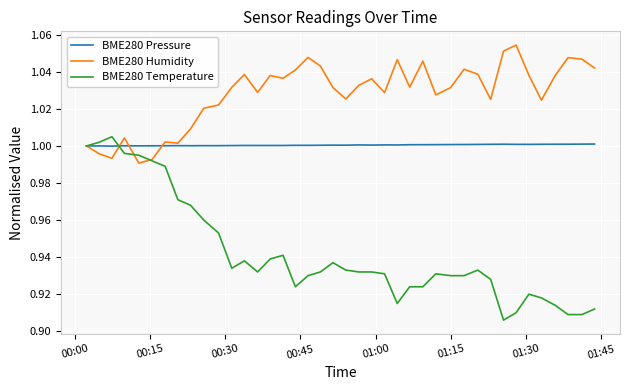

How many lines are shown in the chart?

3